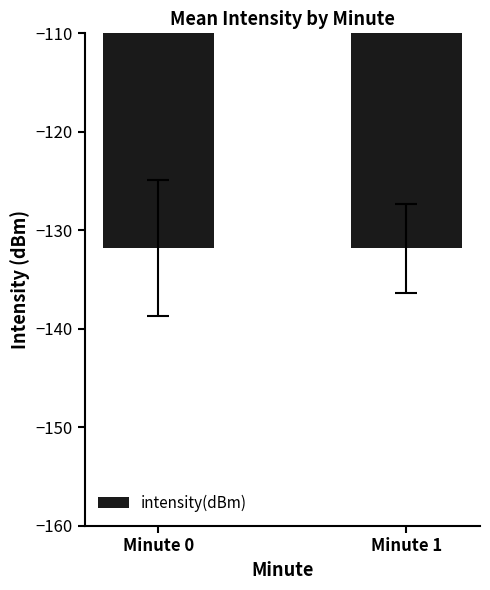

The chart shows a value of -213.9 at Minute 0. True or false?

False